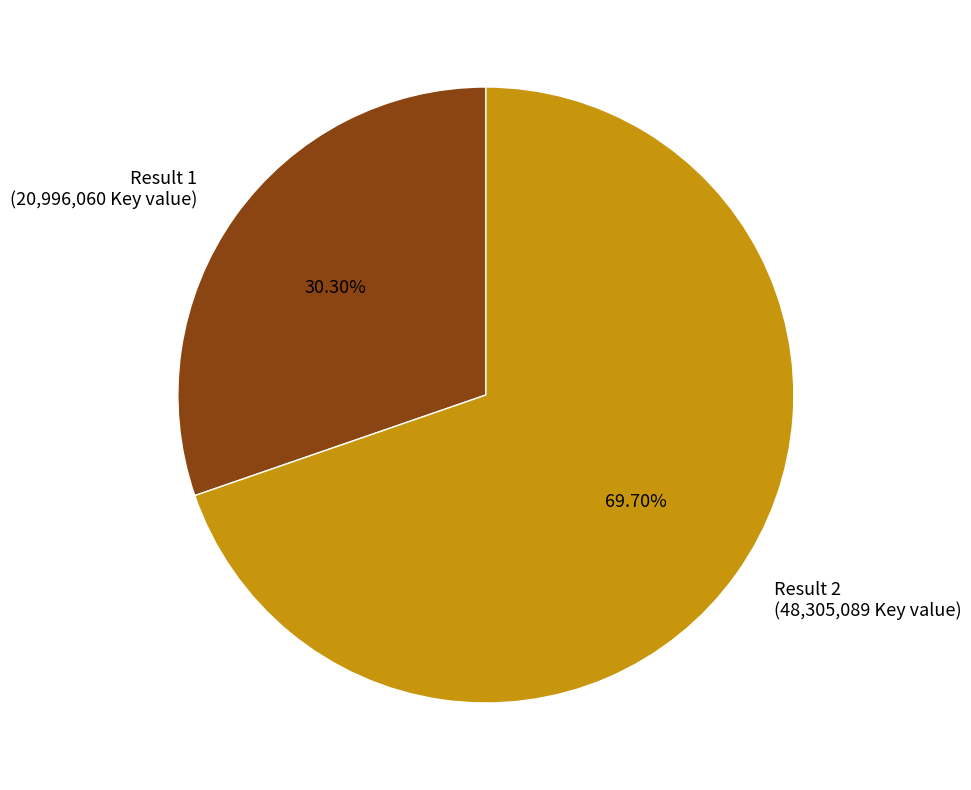

Approximately how many times larger is the value at Result 1 (20,996,060 Key value) compared to Result 2 (48,305,089 Key value)?

0.4